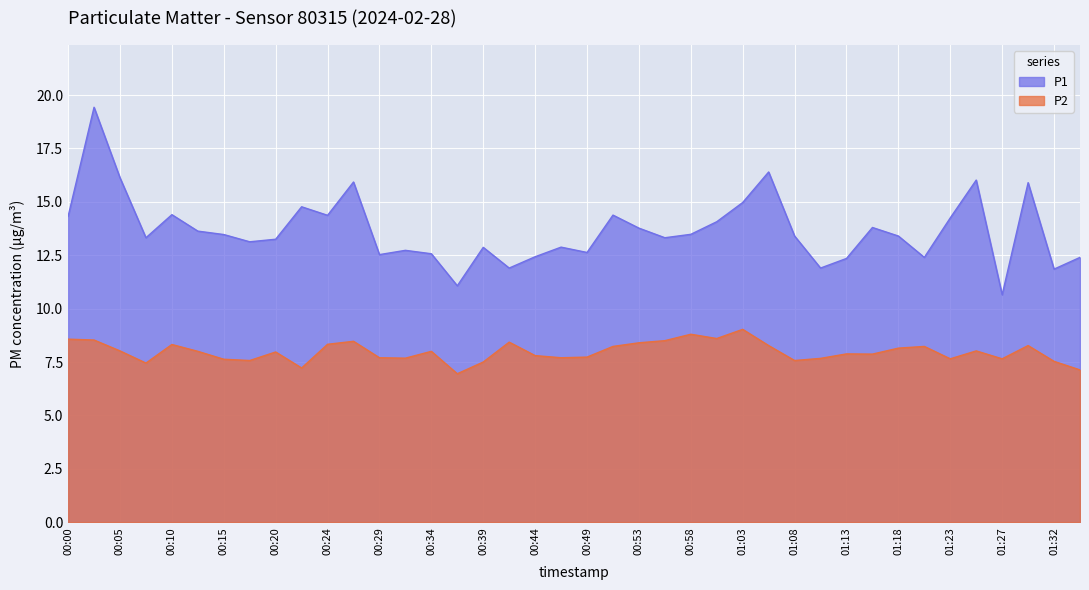

At which label is P1 closest to 15?

01:03